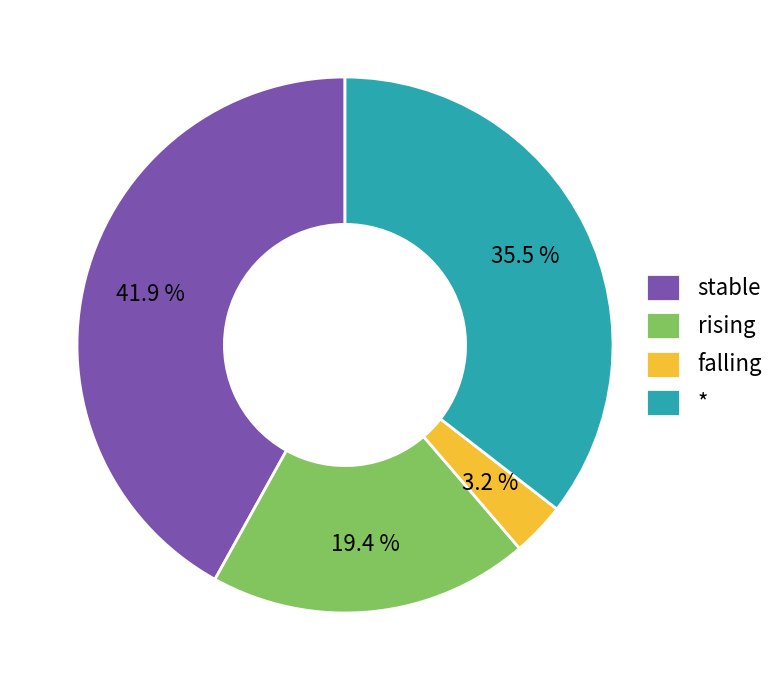

How many segments does this pie chart have?

4